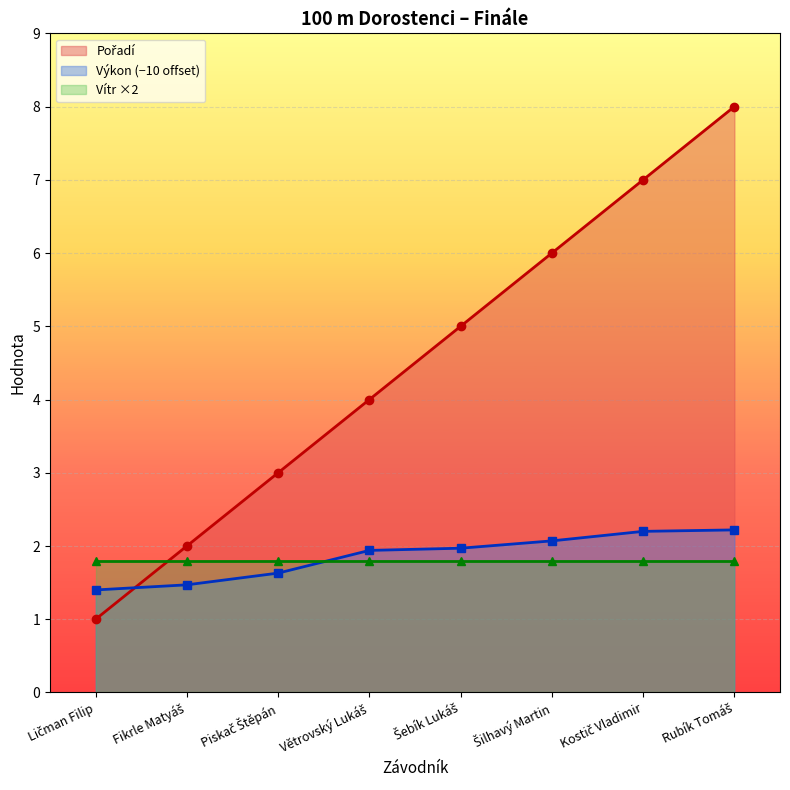

At which category is the sum across all series the highest?

Rubík Tomáš